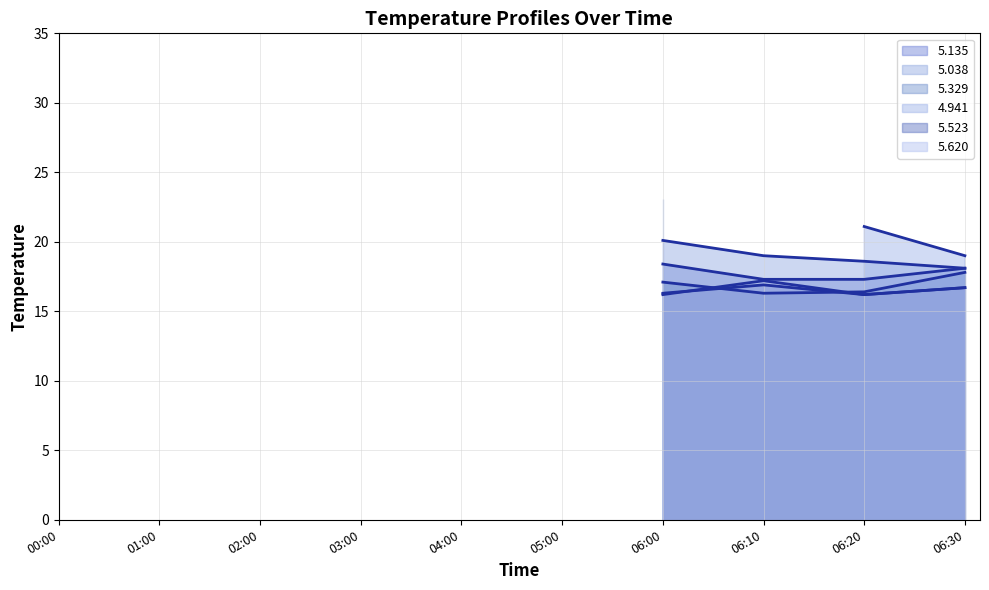

The value of 5.523 line at 06:00 is 21.9. True or false?

False